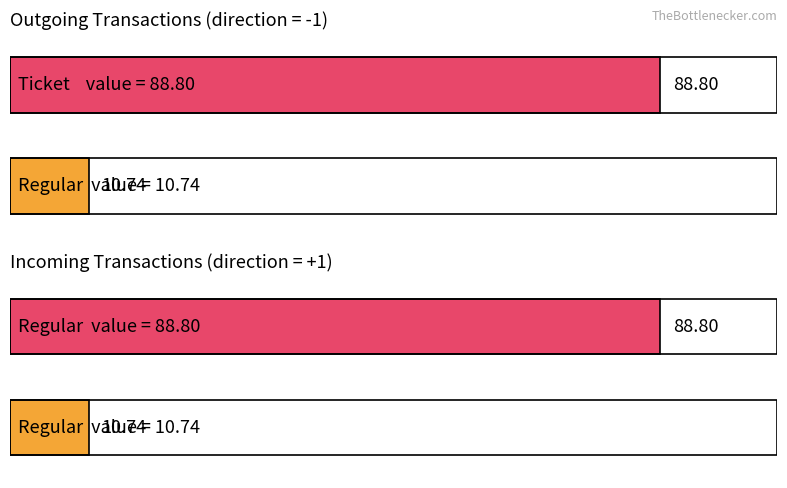

Rank the series by their maximum value, from highest to lowest.

Ticket, Regular